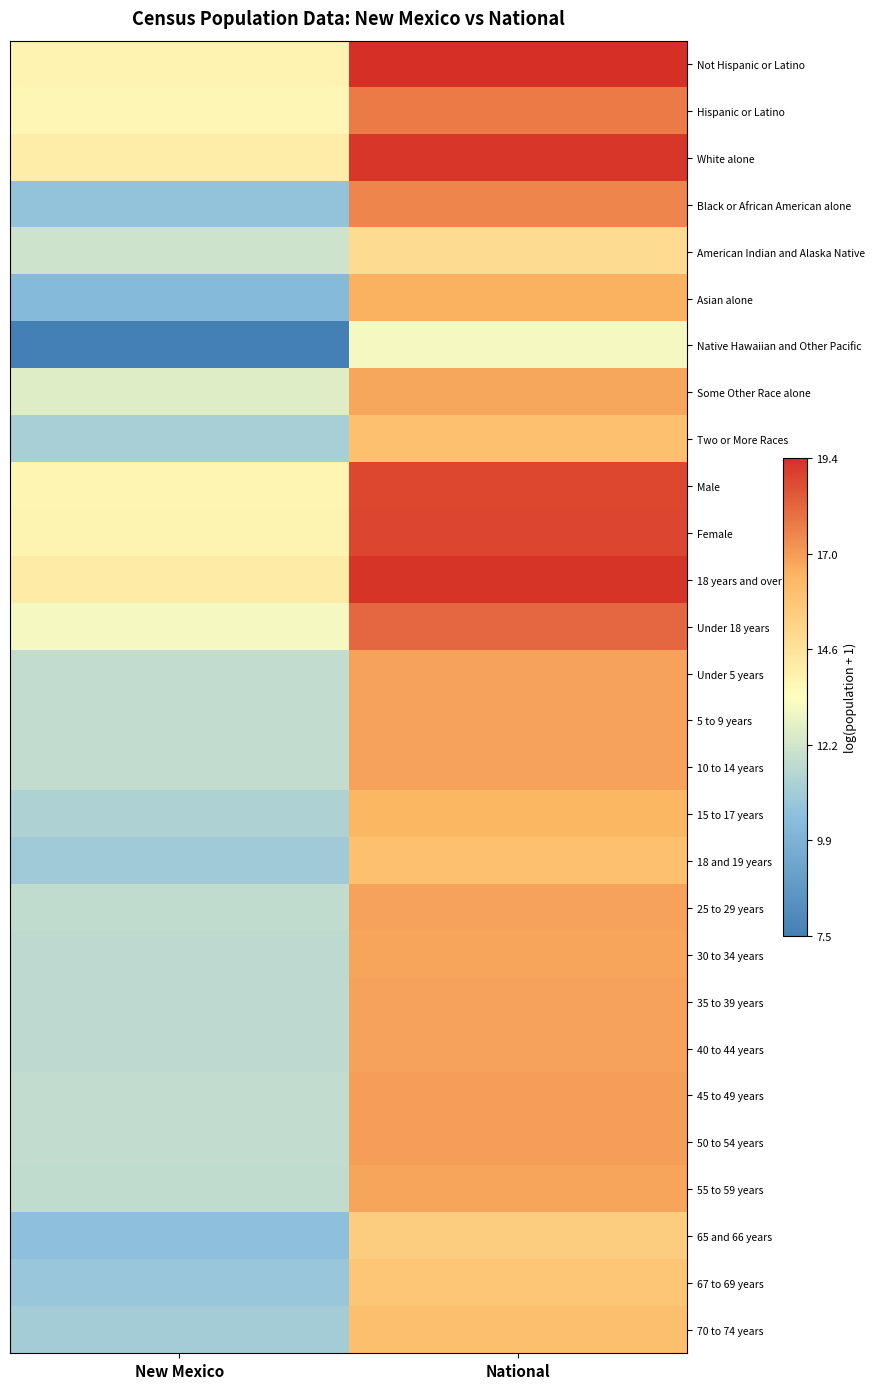

Reading left to right, extract all data points from this chart.

Not Hispanic or Latino: New Mexico=13.9	National=19.4
Hispanic or Latino: New Mexico=13.8	National=17.7
White alone: New Mexico=14.2	National=19.2
Black or African American alone: New Mexico=10.7	National=17.5
American Indian and Alaska Native: New Mexico=12.2	National=14.9
Asian alone: New Mexico=10.2	National=16.5
Native Hawaiian and Other Pacific: New Mexico=7.5	National=13.2
Some Other Race alone: New Mexico=12.6	National=16.8
Two or More Races: New Mexico=11.3	National=16.0
Male: New Mexico=13.8	National=18.8
Female: New Mexico=13.9	National=18.9
18 years and over: New Mexico=14.2	National=19.3
Under 18 years: New Mexico=13.2	National=18.1
Under 5 years: New Mexico=11.9	National=16.8
5 to 9 years: New Mexico=11.9	National=16.8
10 to 14 years: New Mexico=11.9	National=16.8
15 to 17 years: New Mexico=11.4	National=16.4
18 and 19 years: New Mexico=11.0	National=16.0
25 to 29 years: New Mexico=11.8	National=16.9
30 to 34 years: New Mexico=11.8	National=16.8
35 to 39 years: New Mexico=11.7	National=16.8
40 to 44 years: New Mexico=11.7	National=16.9
45 to 49 years: New Mexico=11.9	National=16.9
50 to 54 years: New Mexico=11.9	National=16.9
55 to 59 years: New Mexico=11.8	National=16.8
65 and 66 years: New Mexico=10.5	National=15.5
67 to 69 years: New Mexico=10.8	National=15.8
70 to 74 years: New Mexico=11.1	National=16.0